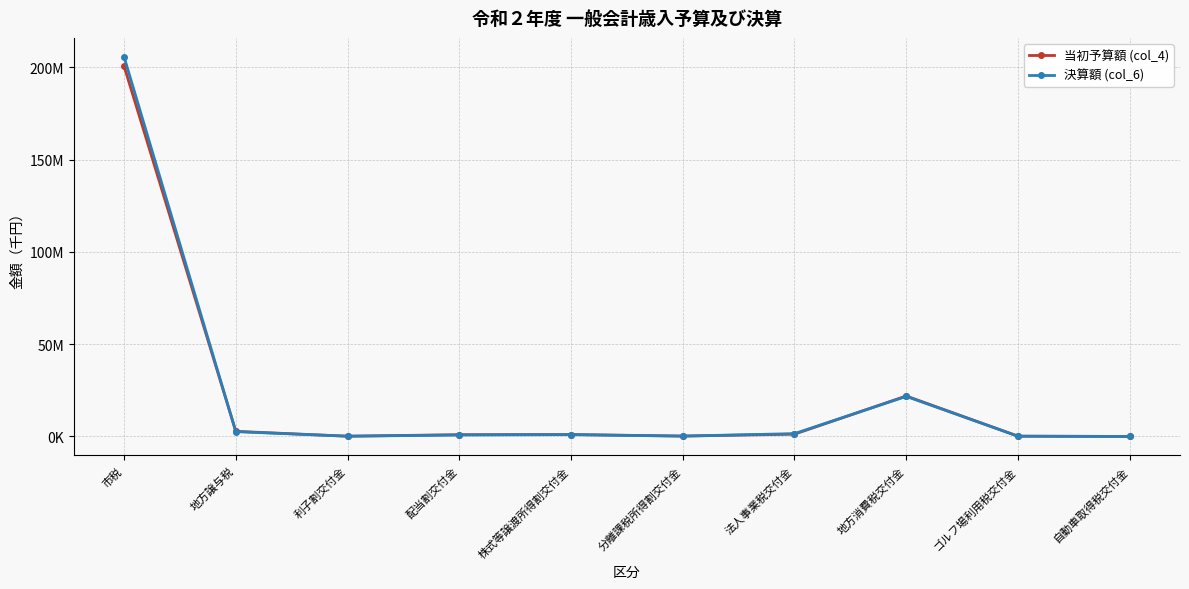

What is the label of the 10th point from the left?

自動車取得税交付金